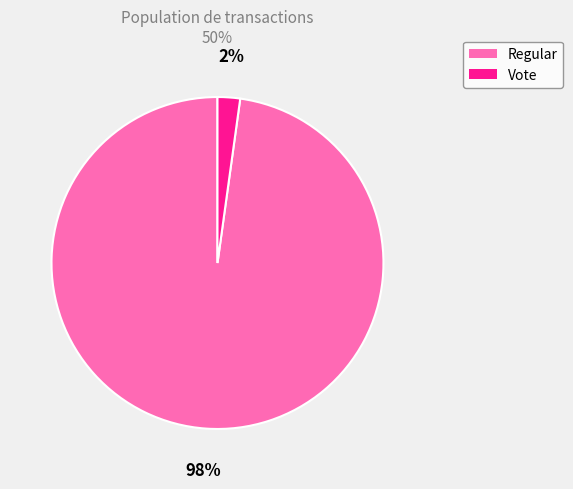

True or false: Vote accounts for 14% of the total.

False